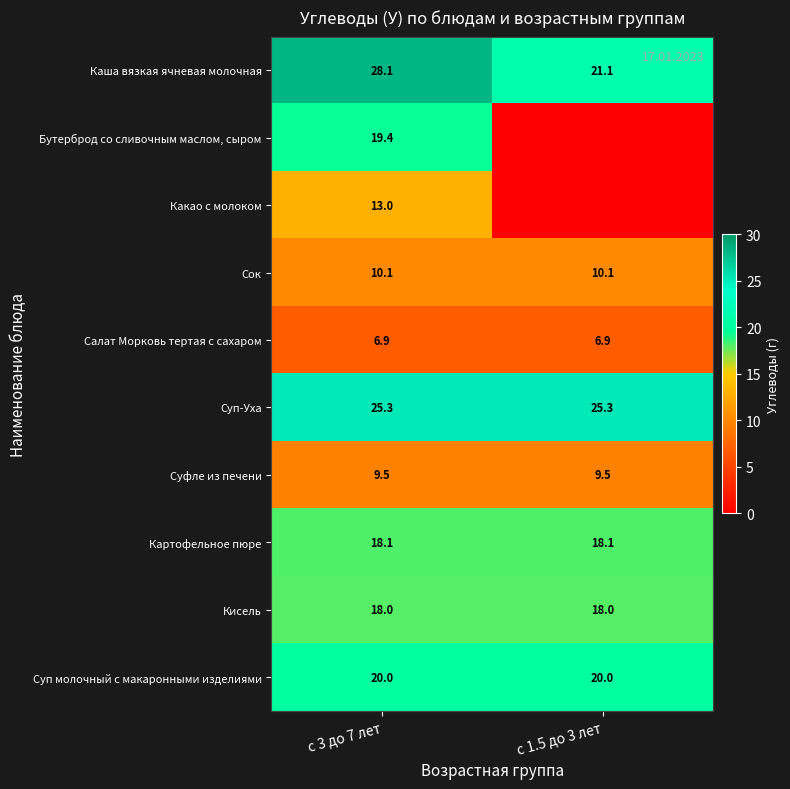

What is the difference between the highest and lowest values at с 3 до 7 лет?

21.2